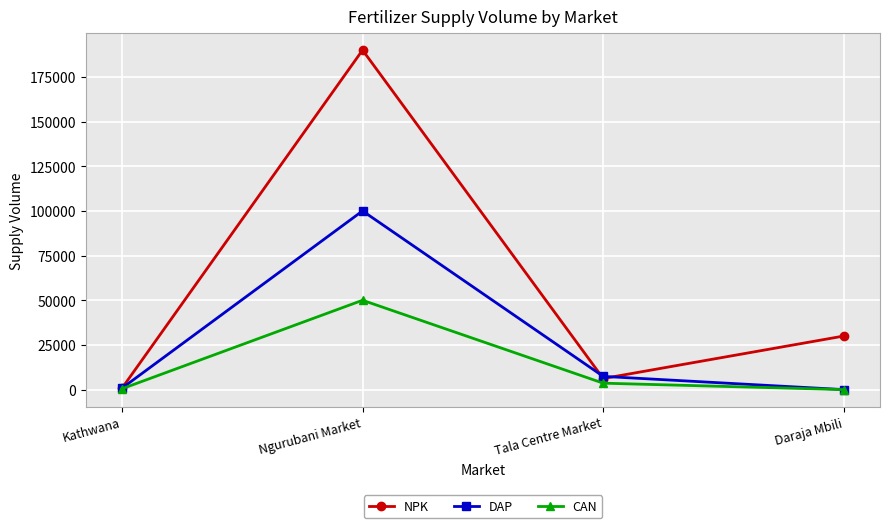

The DAP series shows 100000 at Ngurubani Market. True or false?

True